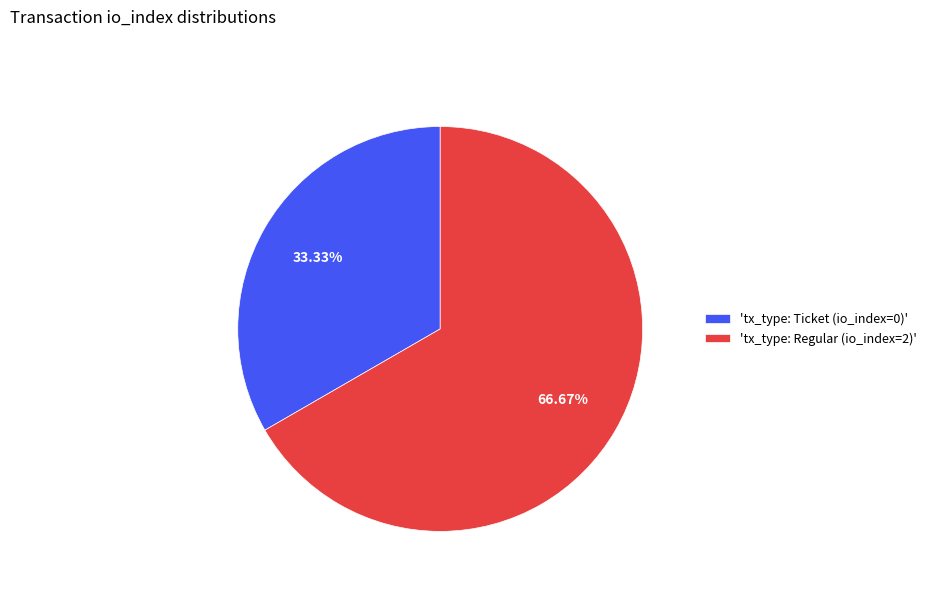

To the nearest percent, what is the difference between the largest and smallest slice percentages?

33%